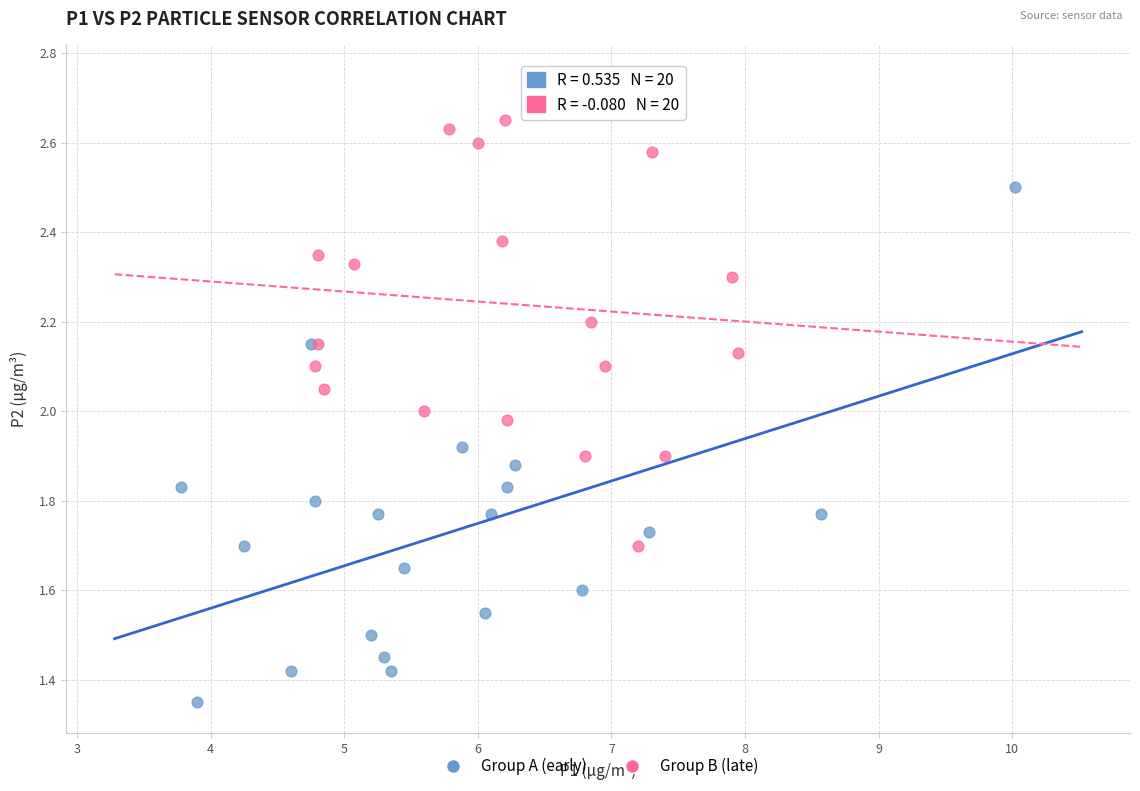

Which series reaches the maximum Y coordinate?

Group B (late)